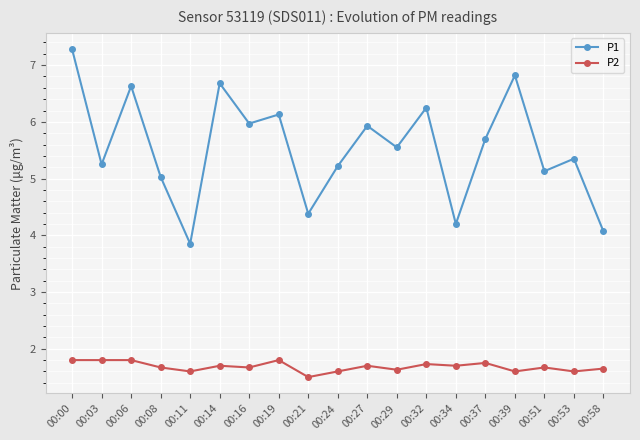

Which series has the widest spread of values?

P1